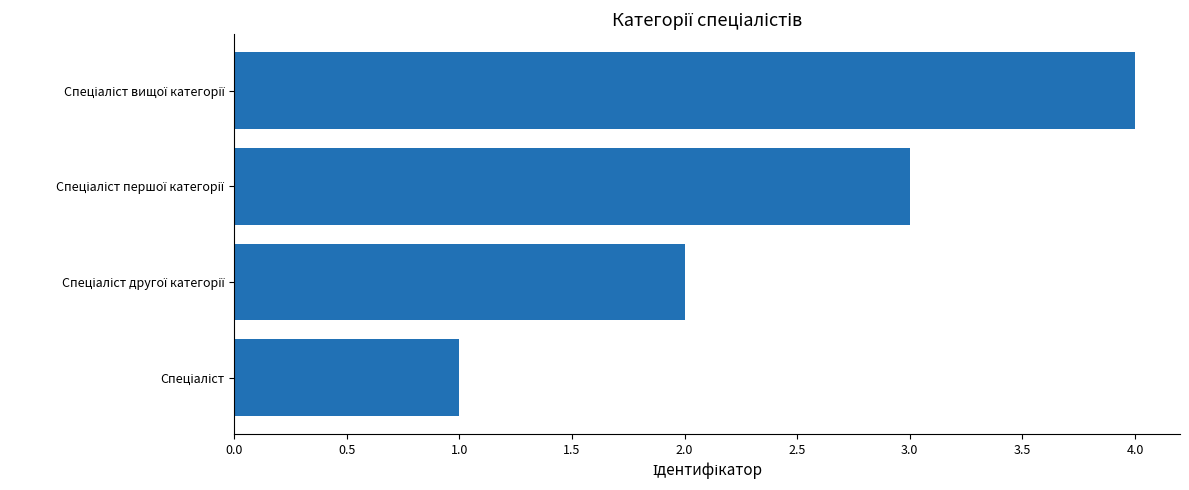

Are the bars horizontal?

Yes